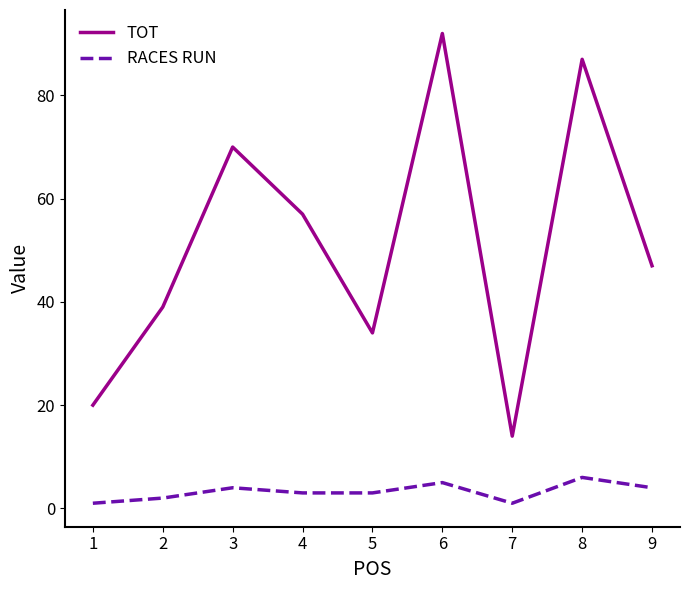

Between 5 and 9, which series saw the biggest shift?

TOT